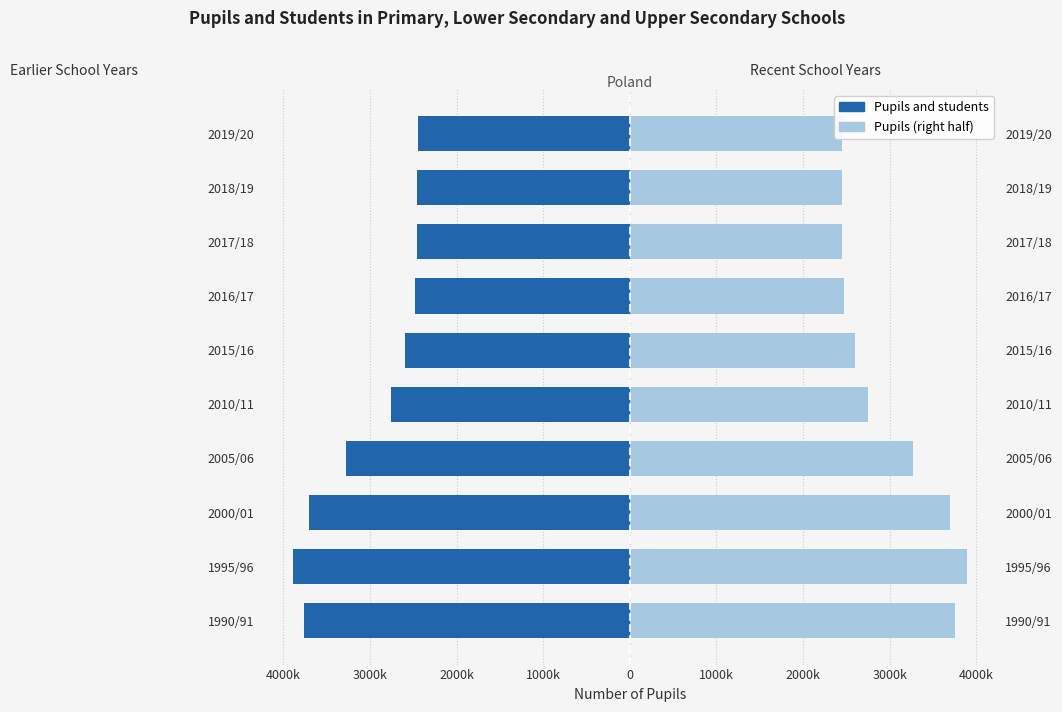

The Pupils (Right Half) series shows 3702192.5 at 2000/01. True or false?

True